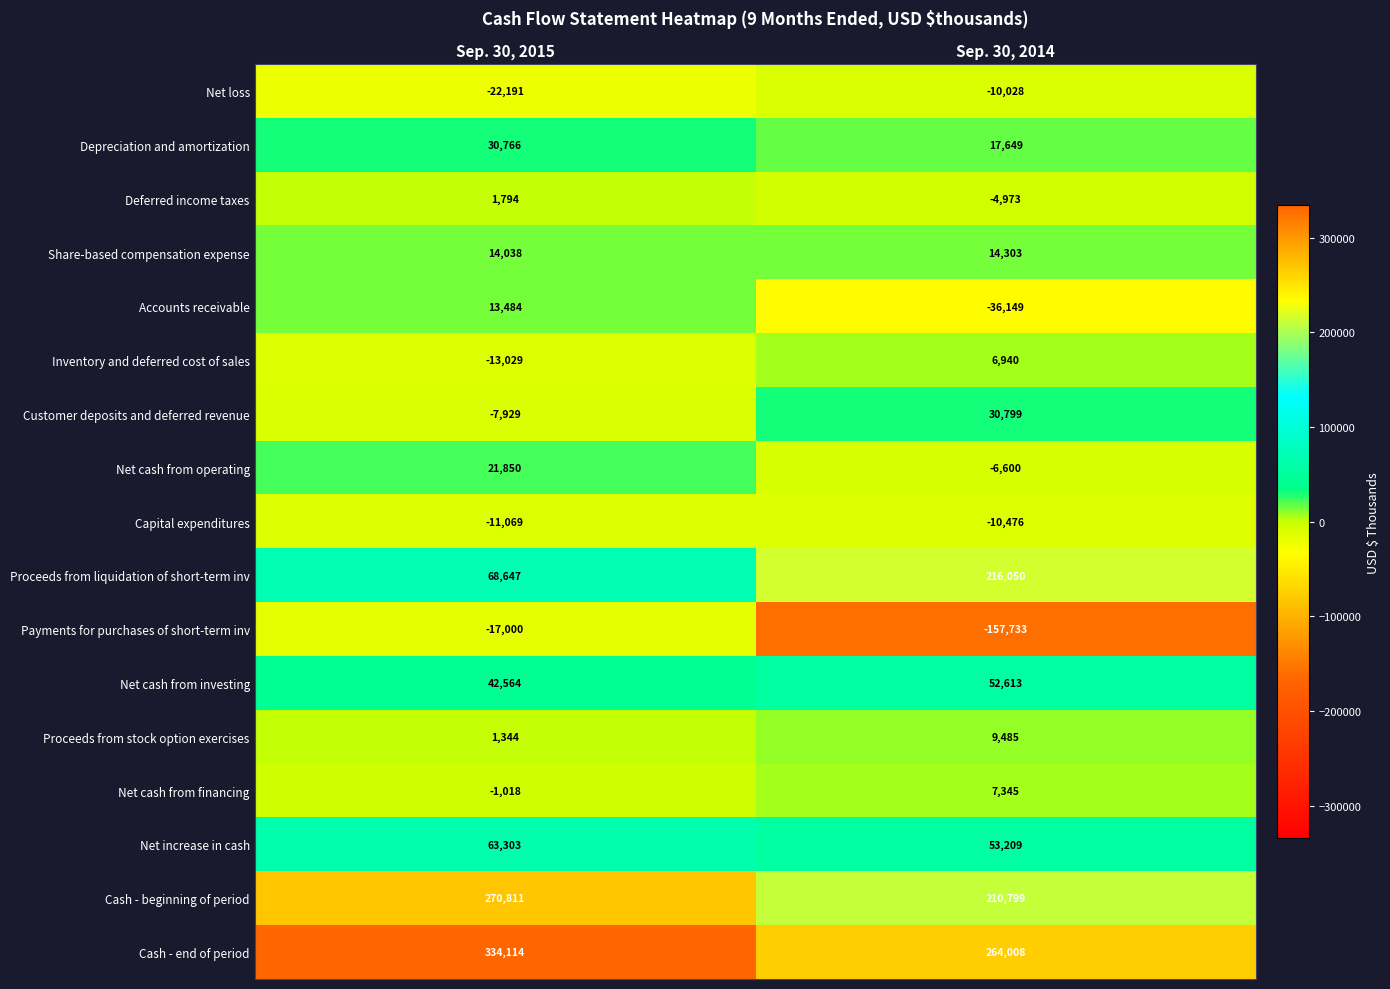

What is the difference between the highest and lowest values at Sep. 30, 2015?

356305